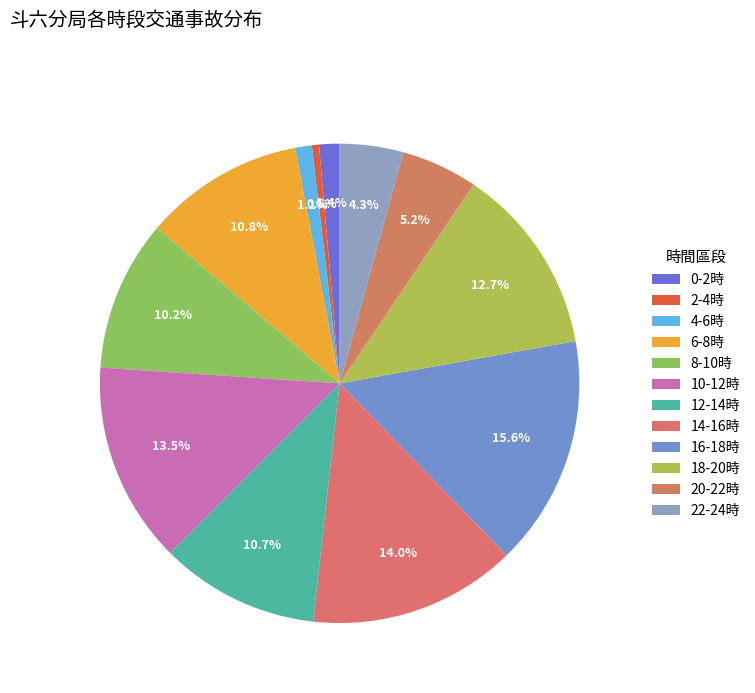

How many slices are in this pie chart?

12